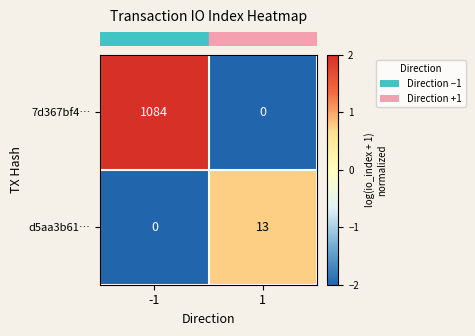

Is the value of 7d367bf4… at 1 greater than the value of d5aa3b61… at 1?

No